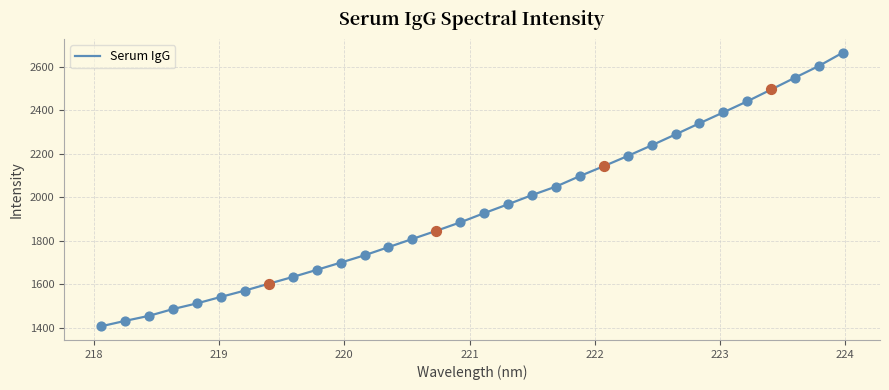

What is the maximum value shown in the chart?

2664.5